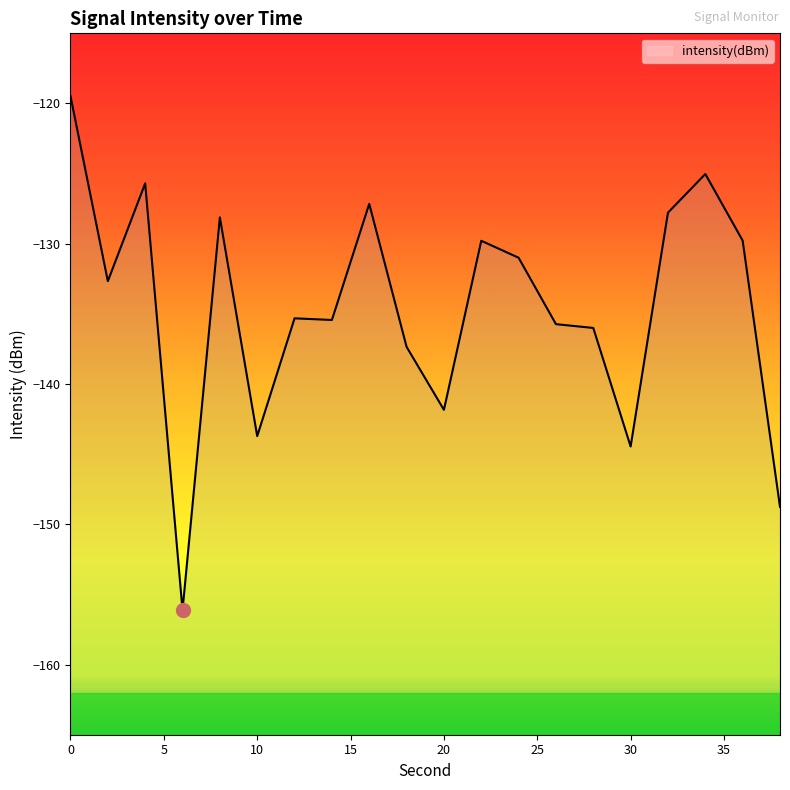

How many values exceed -132?

9